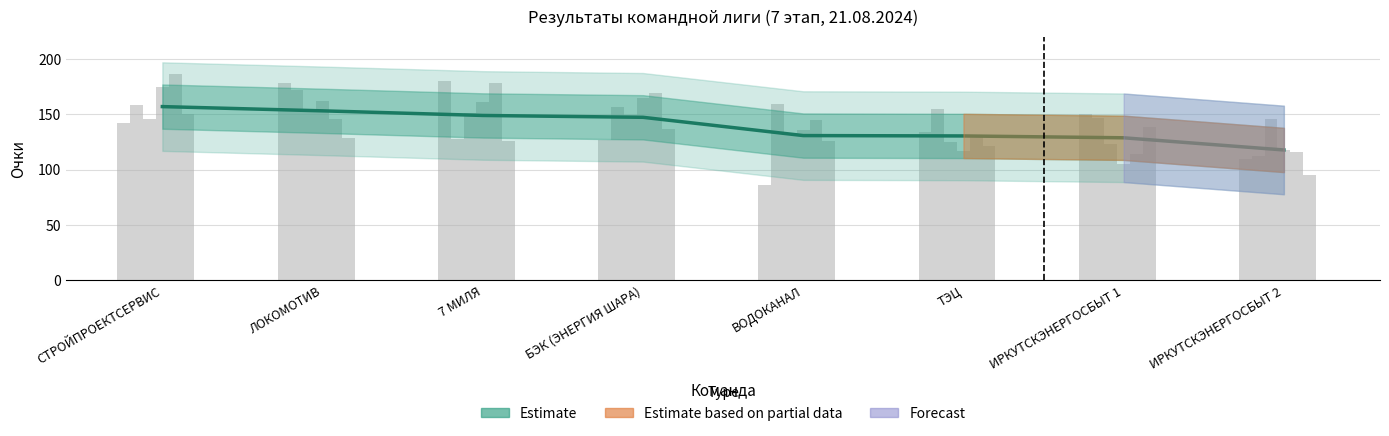

What is the change in value from ЛОКОМОТИВ to 7 МИЛЯ?

-4.2